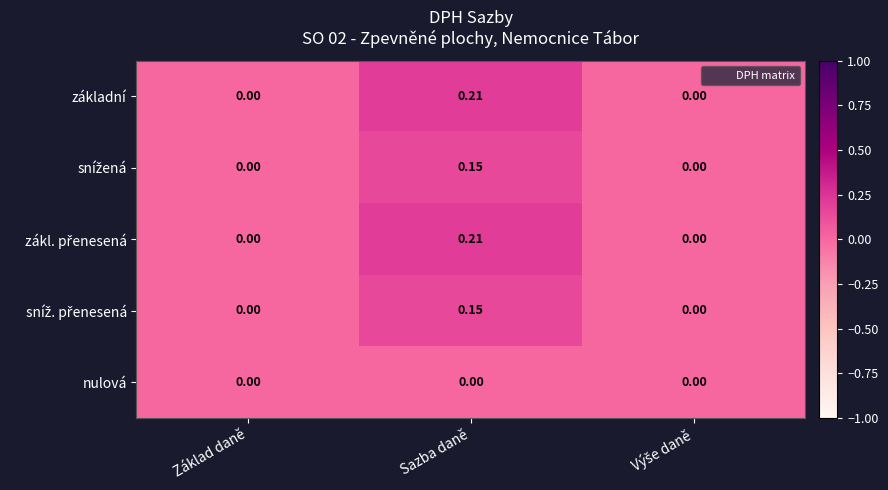

At which category is the sum across all series the highest?

Sazba daně